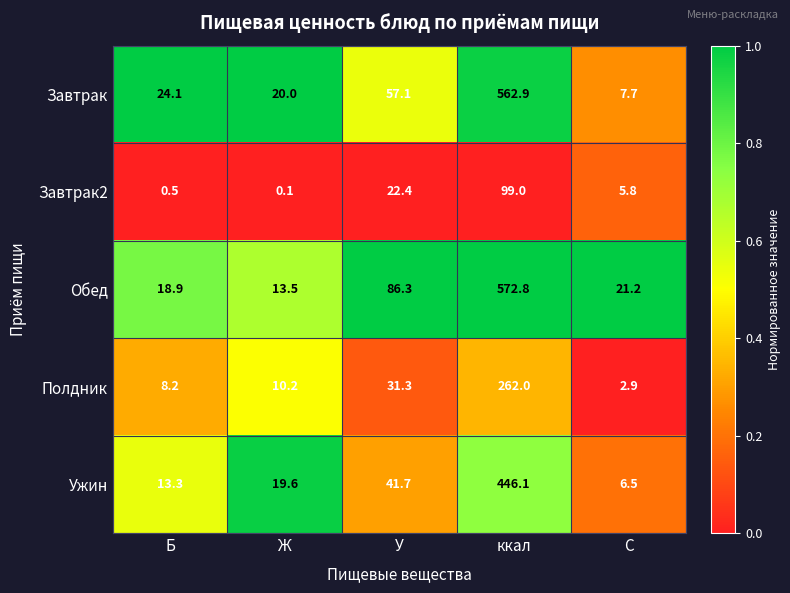

Rank the series by their maximum value, from lowest to highest.

Завтрак2, Полдник, Ужин, Завтрак, Обед